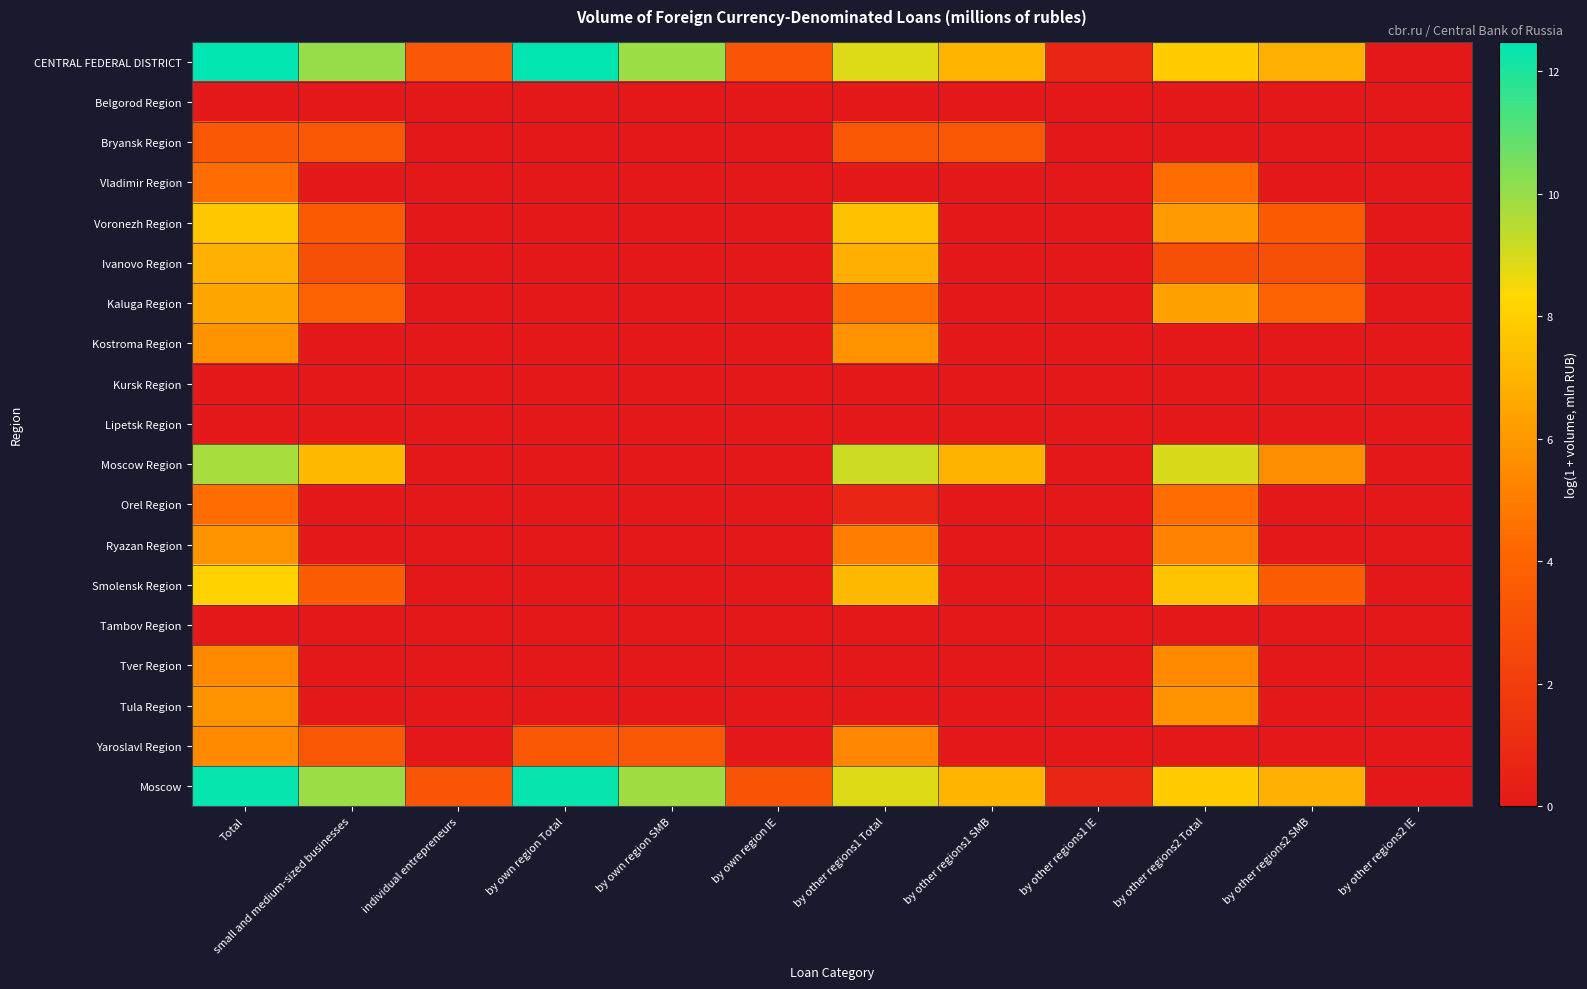

Reading left to right, transcribe all the data shown in this chart.

CENTRAL FEDERAL DISTRICT: Total=12.5	small and medium-sized businesses=10.0	individual entrepreneurs=3.3	by own region Total=12.4	by own region SMB=9.9	by own region IE=3.3	by other regions1 Total=8.9	by other regions1 SMB=7.0	by other regions1 IE=0.7	by other regions2 Total=7.9	by other regions2 SMB=6.9	by other regions2 IE=0.0
Belgorod Region: Total=0.0	small and medium-sized businesses=0.0	individual entrepreneurs=0.0	by own region Total=0.0	by own region SMB=0.0	by own region IE=0.0	by other regions1 Total=0.0	by other regions1 SMB=0.0	by other regions1 IE=0.0	by other regions2 Total=0.0	by other regions2 SMB=0.0	by other regions2 IE=0.0
Bryansk Region: Total=3.4	small and medium-sized businesses=3.4	individual entrepreneurs=0.0	by own region Total=0.0	by own region SMB=0.0	by own region IE=0.0	by other regions1 Total=3.4	by other regions1 SMB=3.4	by other regions1 IE=0.0	by other regions2 Total=0.0	by other regions2 SMB=0.0	by other regions2 IE=0.0
Vladimir Region: Total=4.4	small and medium-sized businesses=0.0	individual entrepreneurs=0.0	by own region Total=0.0	by own region SMB=0.0	by own region IE=0.0	by other regions1 Total=0.0	by other regions1 SMB=0.0	by other regions1 IE=0.0	by other regions2 Total=4.4	by other regions2 SMB=0.0	by other regions2 IE=0.0
Voronezh Region: Total=7.7	small and medium-sized businesses=3.6	individual entrepreneurs=0.0	by own region Total=0.0	by own region SMB=0.0	by own region IE=0.0	by other regions1 Total=7.5	by other regions1 SMB=0.0	by other regions1 IE=0.0	by other regions2 Total=6.1	by other regions2 SMB=3.6	by other regions2 IE=0.0
Ivanovo Region: Total=6.9	small and medium-sized businesses=2.9	individual entrepreneurs=0.0	by own region Total=0.0	by own region SMB=0.0	by own region IE=0.0	by other regions1 Total=6.8	by other regions1 SMB=0.0	by other regions1 IE=0.0	by other regions2 Total=2.9	by other regions2 SMB=2.9	by other regions2 IE=0.0
Kaluga Region: Total=6.5	small and medium-sized businesses=3.9	individual entrepreneurs=0.0	by own region Total=0.0	by own region SMB=0.0	by own region IE=0.0	by other regions1 Total=4.5	by other regions1 SMB=0.0	by other regions1 IE=0.0	by other regions2 Total=6.3	by other regions2 SMB=3.9	by other regions2 IE=0.0
Kostroma Region: Total=5.8	small and medium-sized businesses=0.0	individual entrepreneurs=0.0	by own region Total=0.0	by own region SMB=0.0	by own region IE=0.0	by other regions1 Total=5.8	by other regions1 SMB=0.0	by other regions1 IE=0.0	by other regions2 Total=0.0	by other regions2 SMB=0.0	by other regions2 IE=0.0
Kursk Region: Total=0.0	small and medium-sized businesses=0.0	individual entrepreneurs=0.0	by own region Total=0.0	by own region SMB=0.0	by own region IE=0.0	by other regions1 Total=0.0	by other regions1 SMB=0.0	by other regions1 IE=0.0	by other regions2 Total=0.0	by other regions2 SMB=0.0	by other regions2 IE=0.0
Lipetsk Region: Total=0.0	small and medium-sized businesses=0.0	individual entrepreneurs=0.0	by own region Total=0.0	by own region SMB=0.0	by own region IE=0.0	by other regions1 Total=0.0	by other regions1 SMB=0.0	by other regions1 IE=0.0	by other regions2 Total=0.0	by other regions2 SMB=0.0	by other regions2 IE=0.0
Moscow Region: Total=9.7	small and medium-sized businesses=7.2	individual entrepreneurs=0.0	by own region Total=0.0	by own region SMB=0.0	by own region IE=0.0	by other regions1 Total=9.1	by other regions1 SMB=7.0	by other regions1 IE=0.0	by other regions2 Total=8.9	by other regions2 SMB=5.6	by other regions2 IE=0.0
Orel Region: Total=4.4	small and medium-sized businesses=0.0	individual entrepreneurs=0.0	by own region Total=0.0	by own region SMB=0.0	by own region IE=0.0	by other regions1 Total=0.7	by other regions1 SMB=0.0	by other regions1 IE=0.0	by other regions2 Total=4.4	by other regions2 SMB=0.0	by other regions2 IE=0.0
Ryazan Region: Total=5.8	small and medium-sized businesses=0.0	individual entrepreneurs=0.0	by own region Total=0.0	by own region SMB=0.0	by own region IE=0.0	by other regions1 Total=5.1	by other regions1 SMB=0.0	by other regions1 IE=0.0	by other regions2 Total=5.2	by other regions2 SMB=0.0	by other regions2 IE=0.0
Smolensk Region: Total=8.1	small and medium-sized businesses=3.7	individual entrepreneurs=0.0	by own region Total=0.0	by own region SMB=0.0	by own region IE=0.0	by other regions1 Total=7.2	by other regions1 SMB=0.0	by other regions1 IE=0.0	by other regions2 Total=7.5	by other regions2 SMB=3.7	by other regions2 IE=0.0
Tambov Region: Total=0.0	small and medium-sized businesses=0.0	individual entrepreneurs=0.0	by own region Total=0.0	by own region SMB=0.0	by own region IE=0.0	by other regions1 Total=0.0	by other regions1 SMB=0.0	by other regions1 IE=0.0	by other regions2 Total=0.0	by other regions2 SMB=0.0	by other regions2 IE=0.0
Tver Region: Total=5.5	small and medium-sized businesses=0.0	individual entrepreneurs=0.0	by own region Total=0.0	by own region SMB=0.0	by own region IE=0.0	by other regions1 Total=0.0	by other regions1 SMB=0.0	by other regions1 IE=0.0	by other regions2 Total=5.5	by other regions2 SMB=0.0	by other regions2 IE=0.0
Tula Region: Total=5.9	small and medium-sized businesses=0.0	individual entrepreneurs=0.0	by own region Total=0.0	by own region SMB=0.0	by own region IE=0.0	by other regions1 Total=0.0	by other regions1 SMB=0.0	by other regions1 IE=0.0	by other regions2 Total=5.9	by other regions2 SMB=0.0	by other regions2 IE=0.0
Yaroslavl Region: Total=5.5	small and medium-sized businesses=3.4	individual entrepreneurs=0.0	by own region Total=3.4	by own region SMB=3.4	by own region IE=0.0	by other regions1 Total=5.4	by other regions1 SMB=0.0	by other regions1 IE=0.0	by other regions2 Total=0.0	by other regions2 SMB=0.0	by other regions2 IE=0.0
Moscow: Total=12.4	small and medium-sized businesses=10.0	individual entrepreneurs=3.3	by own region Total=12.3	by own region SMB=9.9	by own region IE=3.2	by other regions1 Total=8.8	by other regions1 SMB=7.1	by other regions1 IE=0.7	by other regions2 Total=7.9	by other regions2 SMB=6.9	by other regions2 IE=0.0